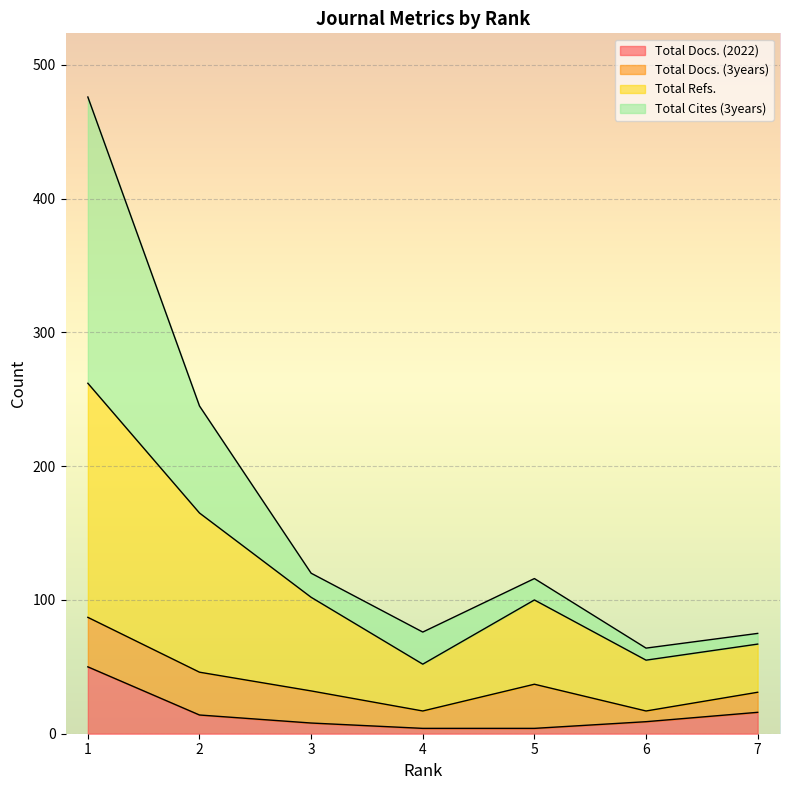

At which category does the chart reach its peak across all series?

1